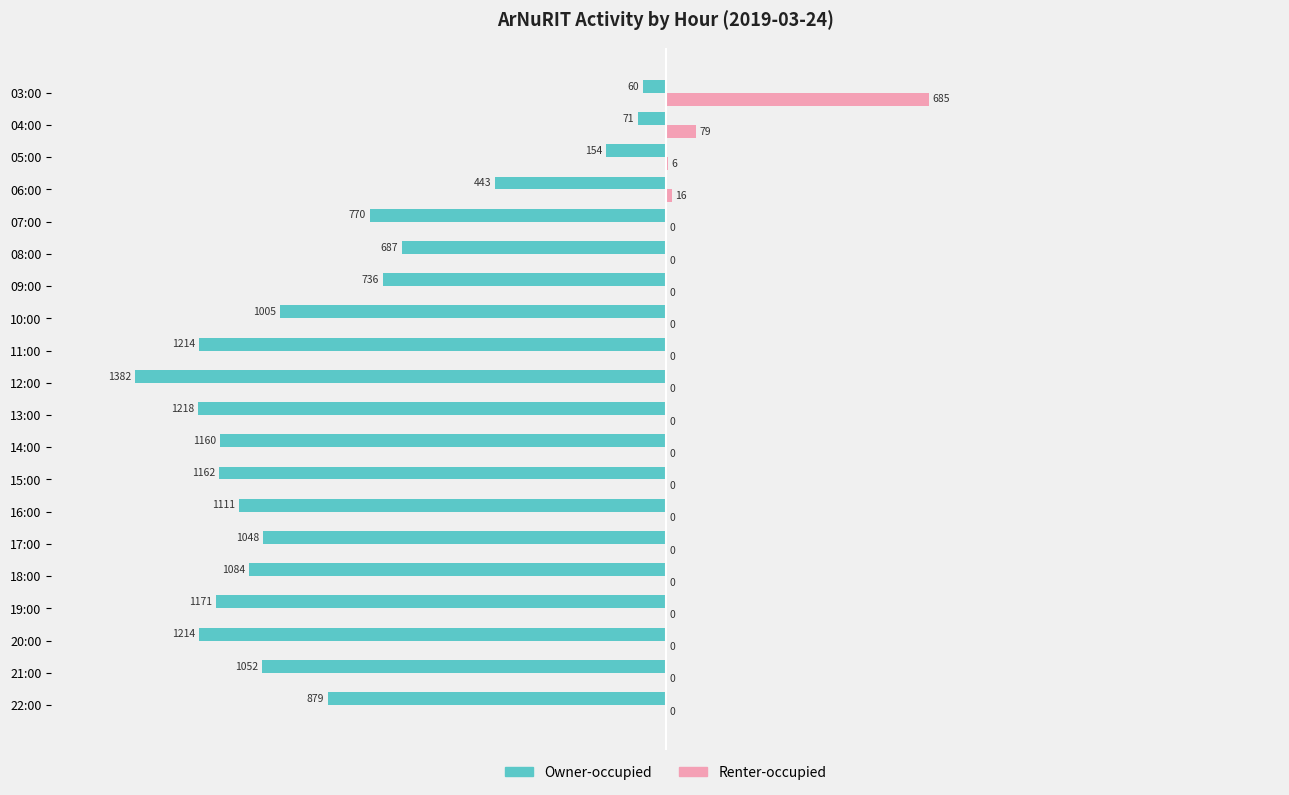

Which series has the widest spread of values?

Owner-occupied